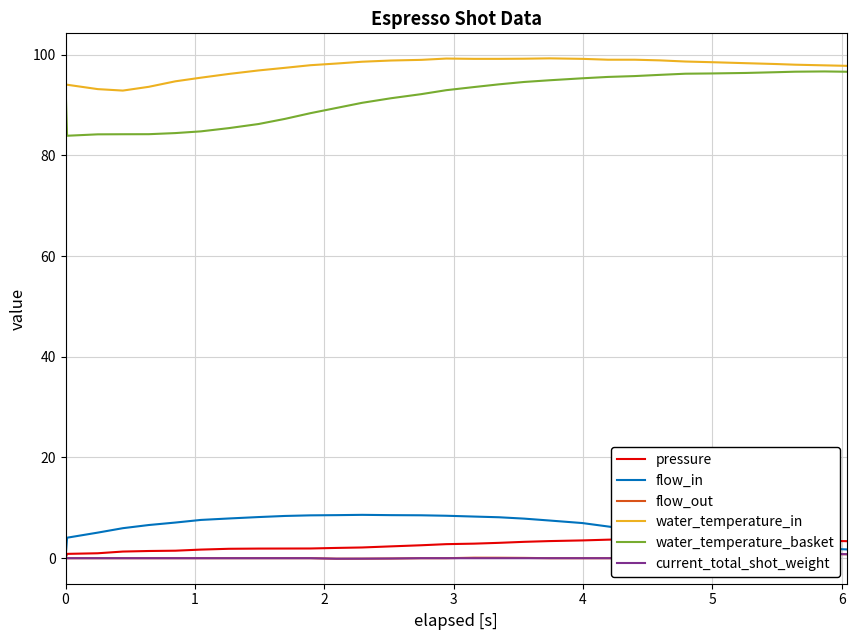

How many series are shown in this chart?

6